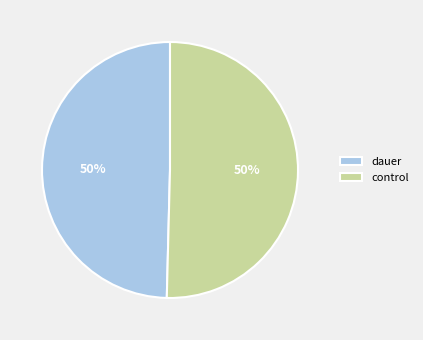

Is the sum of dauer and control greater than half?

Yes